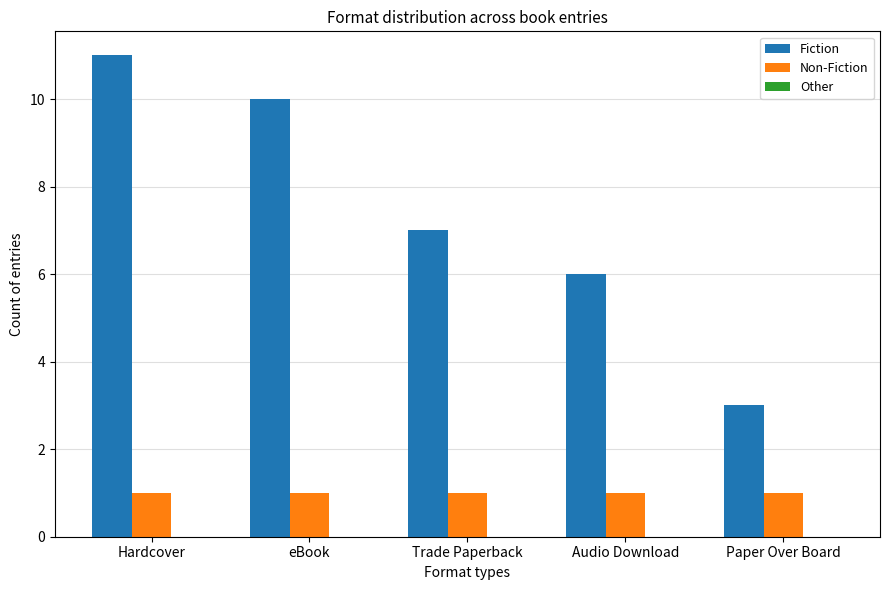

What is the greatest value displayed?

11